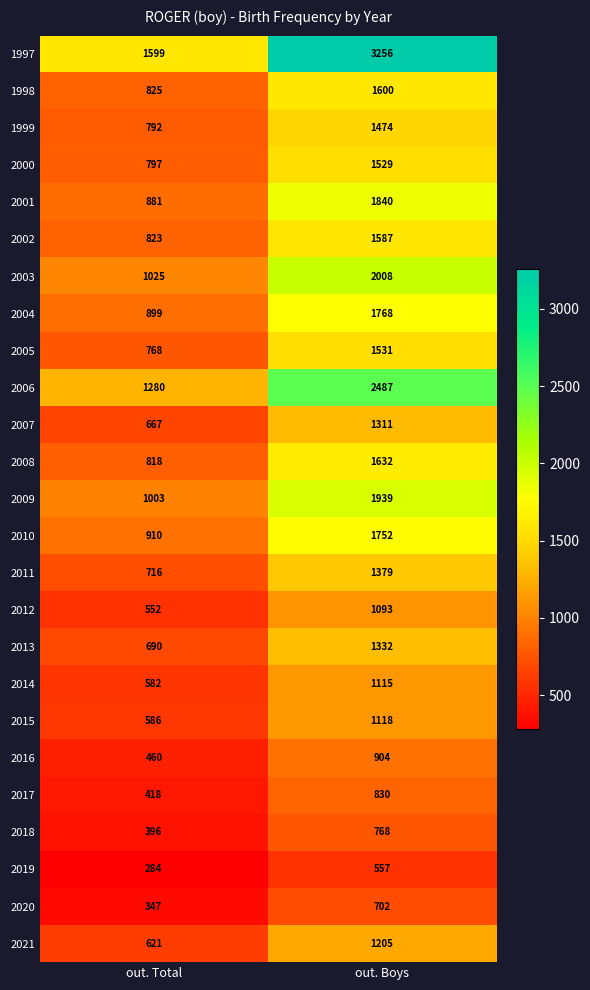

What is the total value across all series at out. Boys?

36717